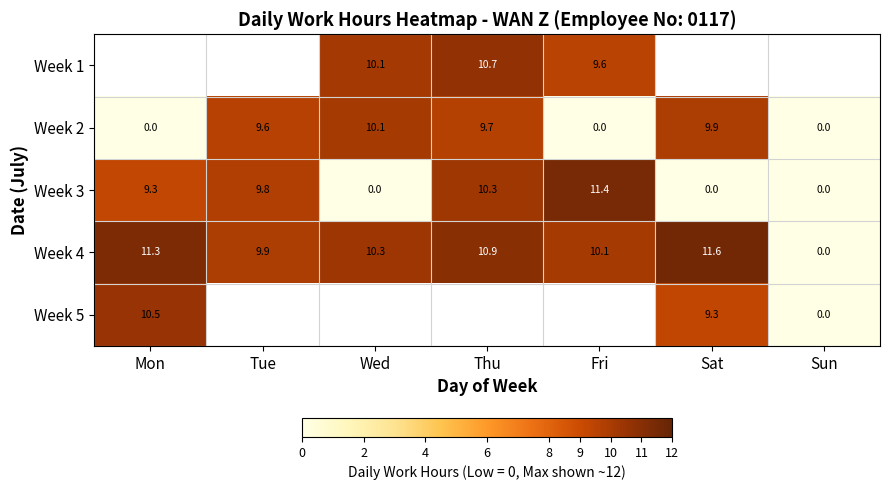

Where does the Week 3 series first go above 9?

Mon